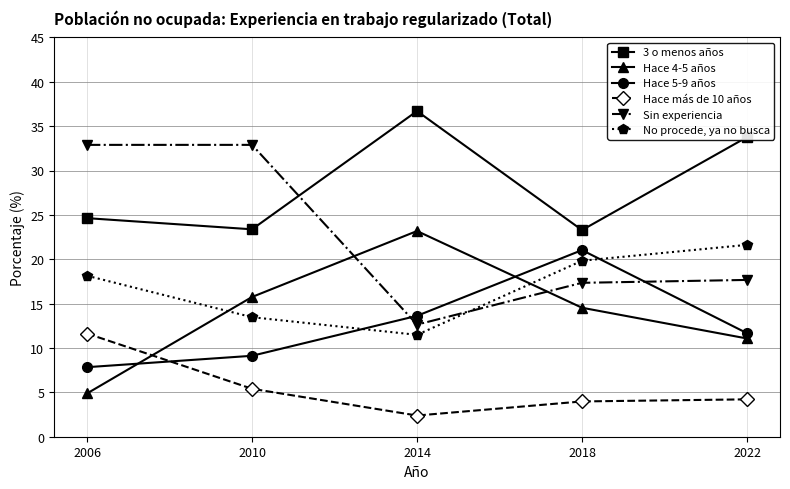

How many times do No procede, ya no busca and Sin experiencia cross each other?

1